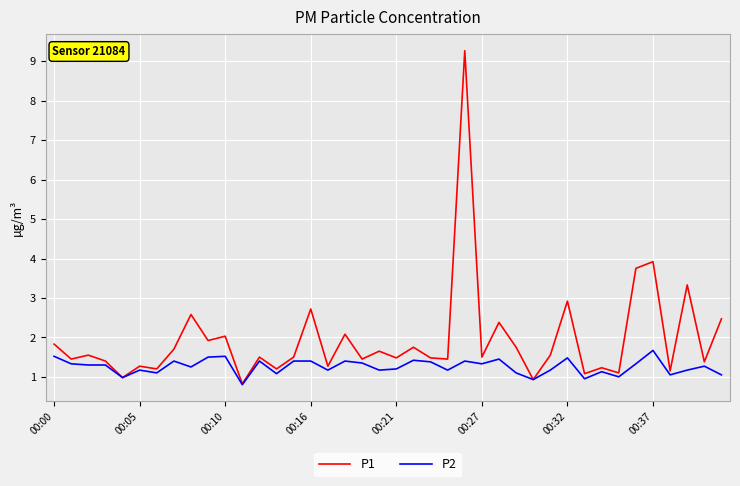

What is the lowest value of the P1 series?

0.8